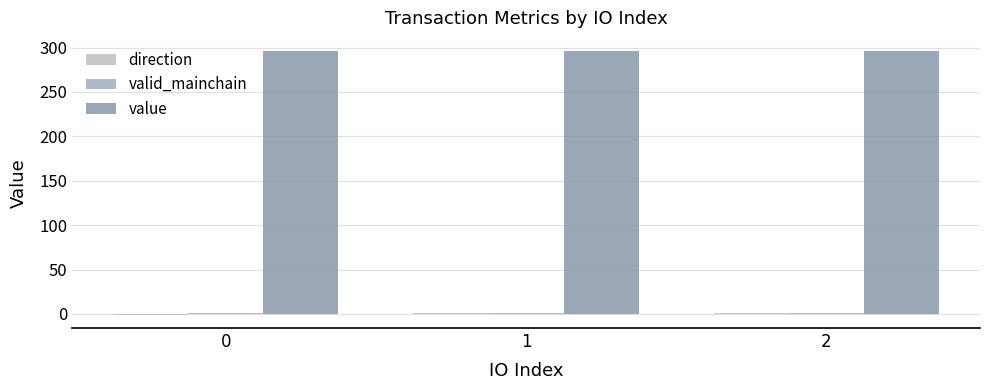

How many groups of bars are there?

3